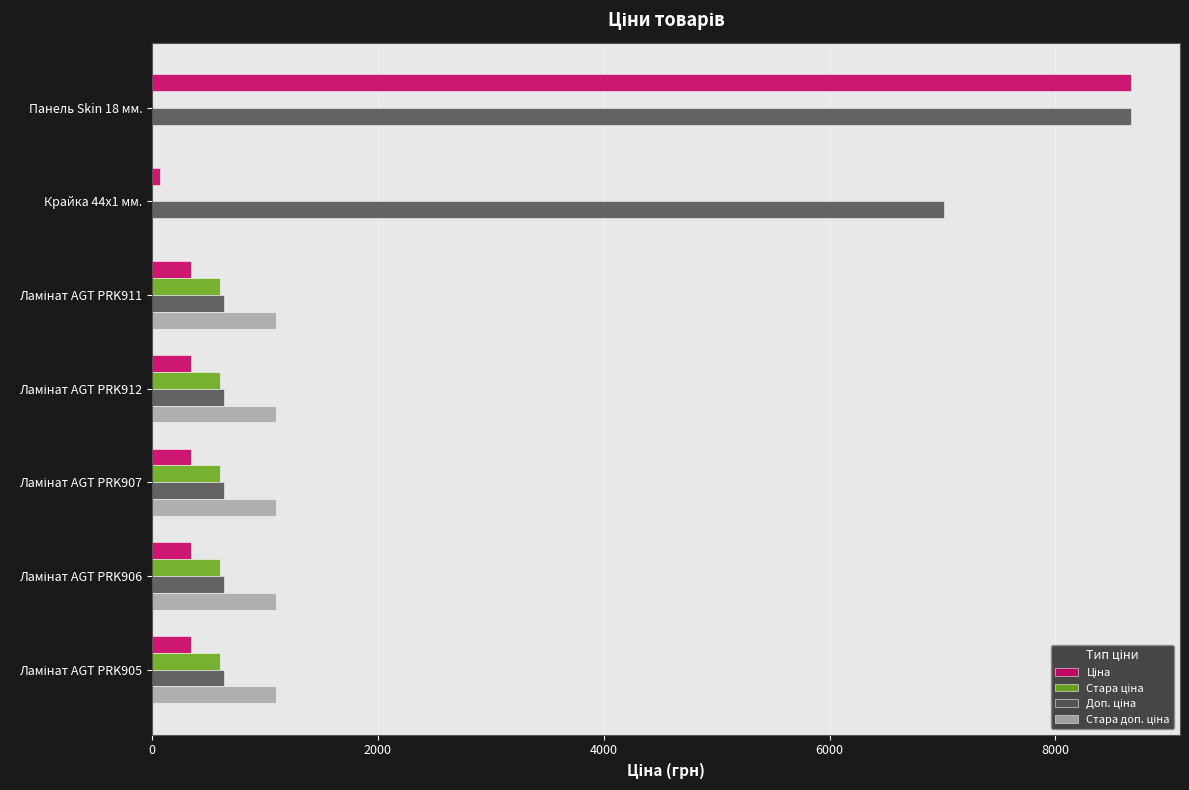

At which category is the sum across all series the highest?

Панель Skin 18 мм.